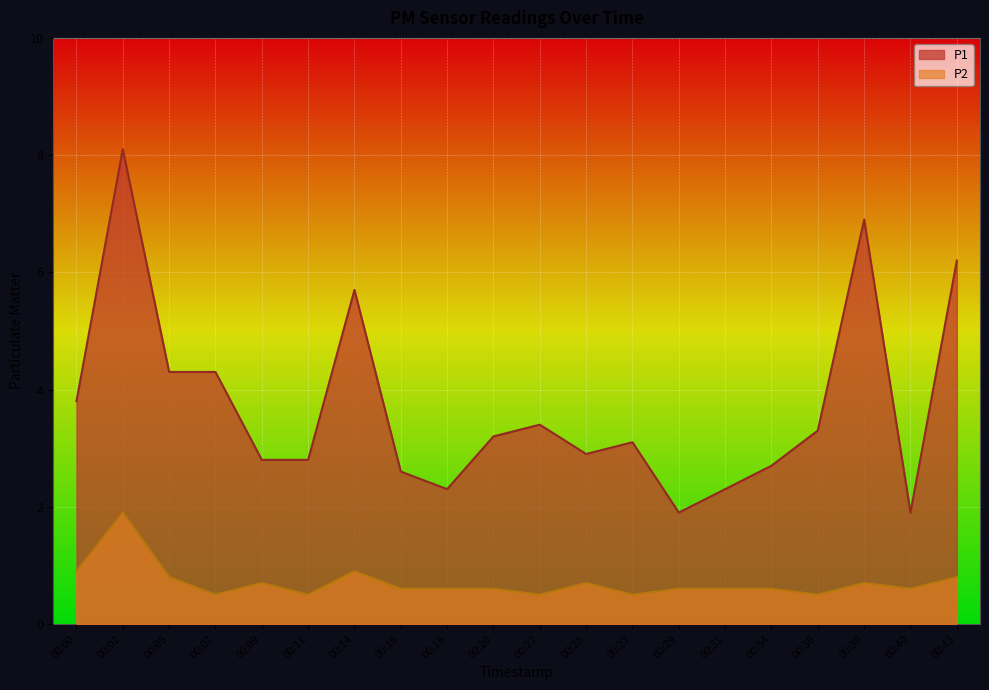

What is the difference between the maximum and minimum values in the P2 series?

1.4